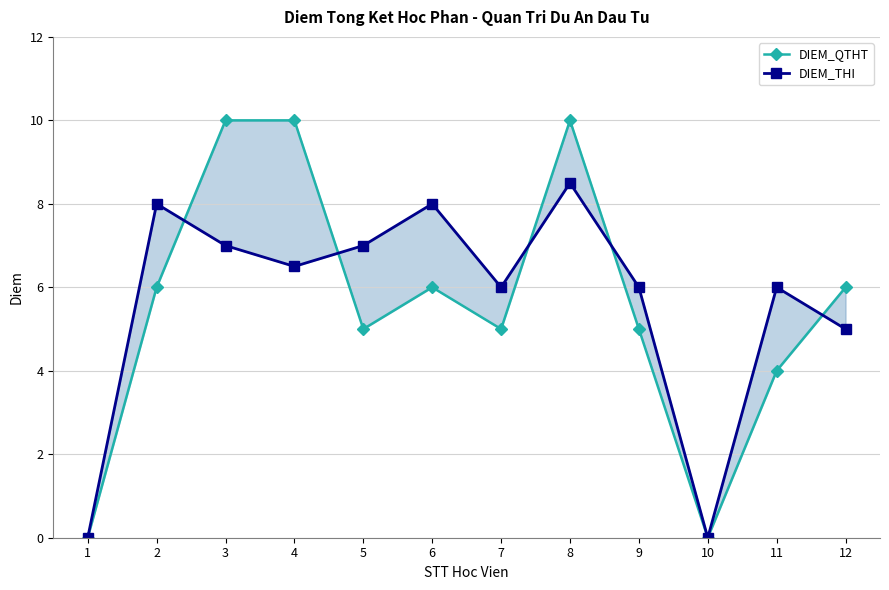

Where is DIEM_THI nearest to the value 4?

12